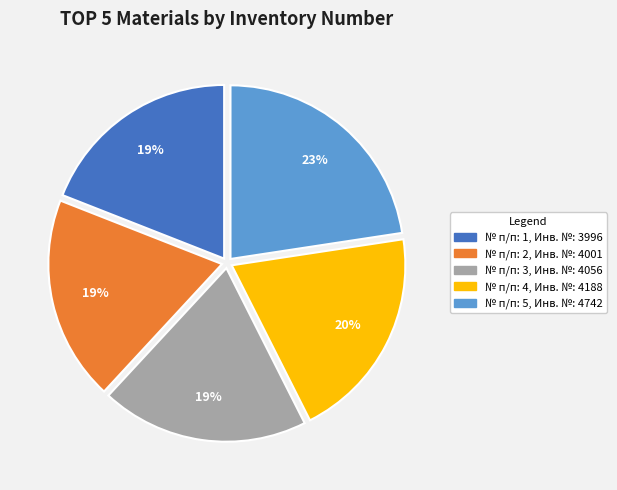

Count the number of slices in the pie.

5